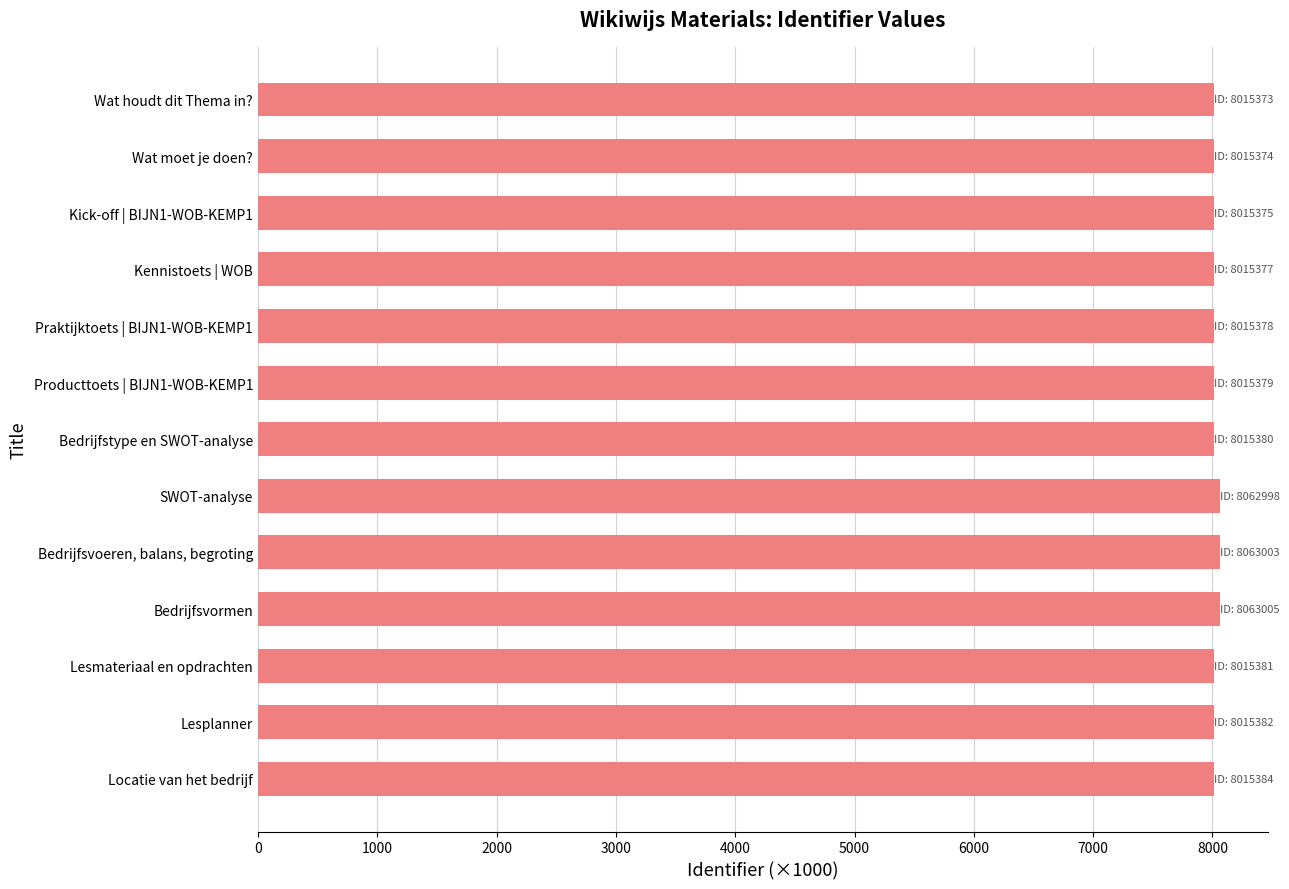

What is the label of the 4th bar from the top?

Kennistoets | WOB